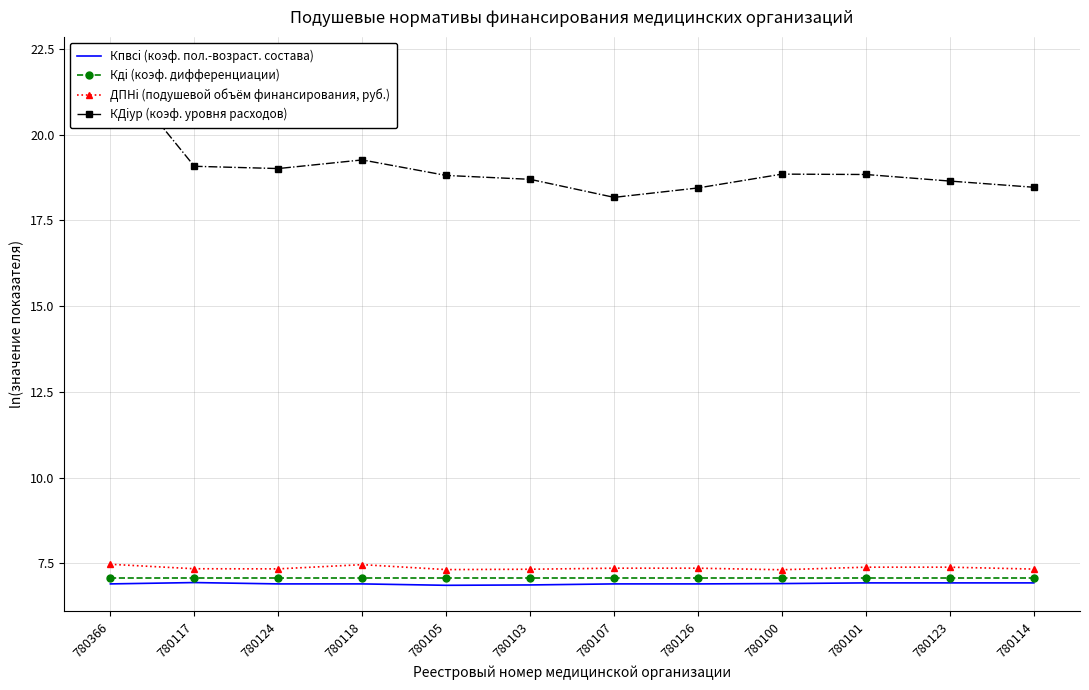

At which category is the sum across all series the highest?

780366